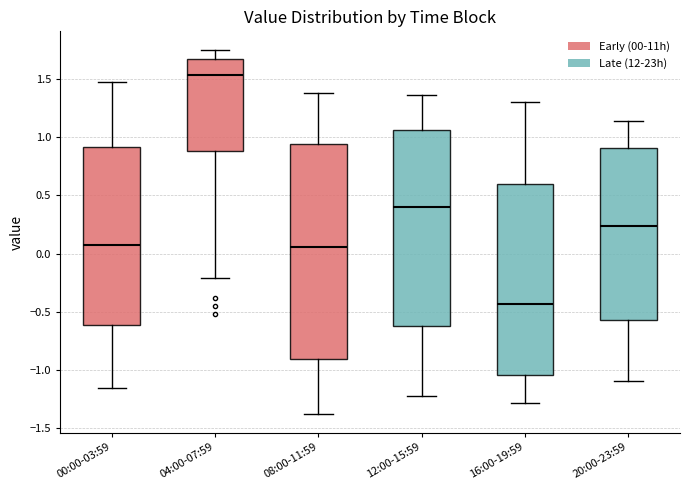

Reading left to right, transcribe this box plot: for each box, give where its median line is, the range the box spans, and where its two whiskers end, as read against the y-axis. The values are not printed on the chart, so give them approximately, as read against the axis.

00:00-03:59: median 0.10, box -0.60 to 0.90, whiskers -1.15 to 1.45
04:00-07:59: median 1.55, box 0.90 to 1.65, whiskers -0.20 to 1.75
08:00-11:59: median 0.05, box -0.90 to 0.95, whiskers -1.40 to 1.40
12:00-15:59: median 0.40, box -0.60 to 1.05, whiskers -1.20 to 1.35
16:00-19:59: median -0.45, box -1.05 to 0.60, whiskers -1.30 to 1.30
20:00-23:59: median 0.25, box -0.55 to 0.90, whiskers -1.10 to 1.15